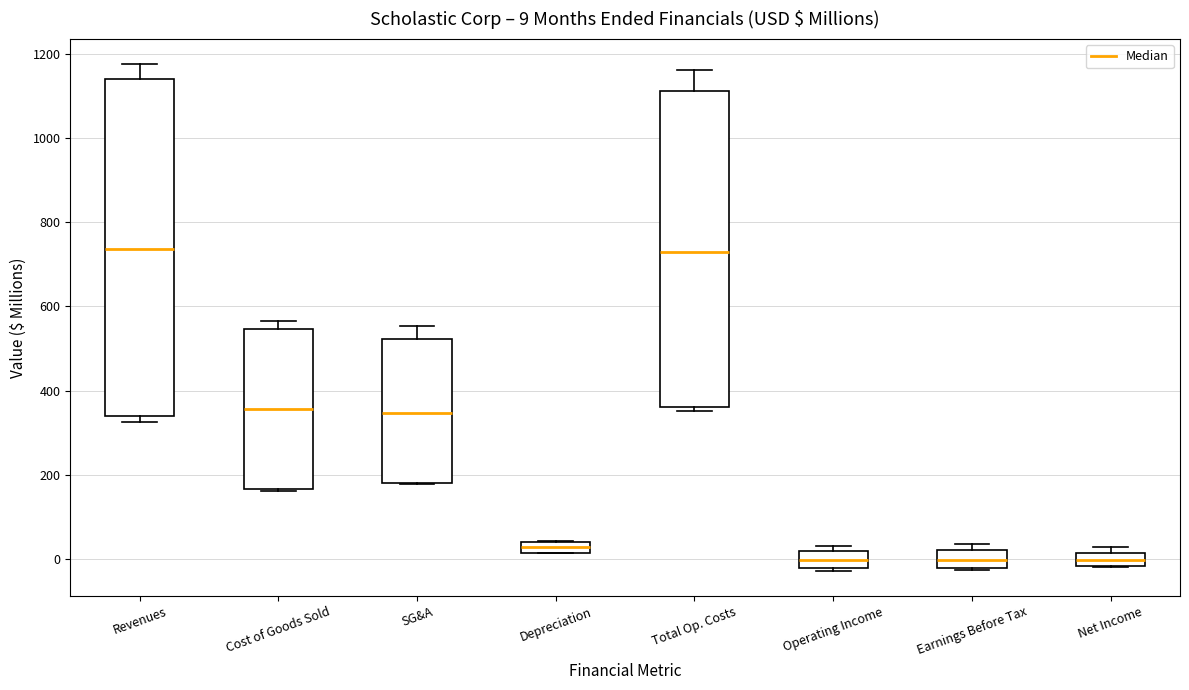

Which box is the tallest, from its lower edge to its upper edge?

Revenues